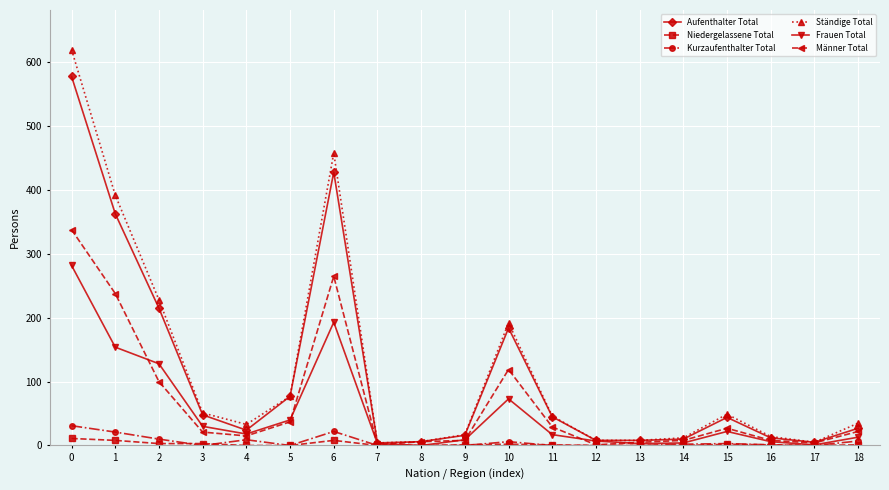

Where is the first local minimum for Aufenthalter Total?

4